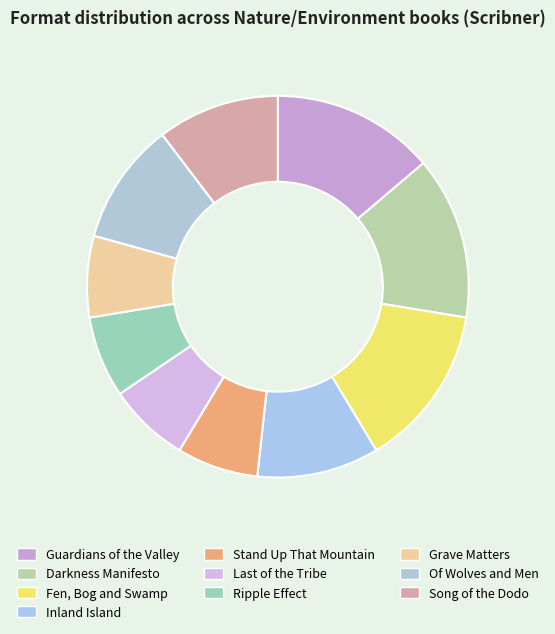

What portion of the pie excludes Stand Up That Mountain?

93.1%